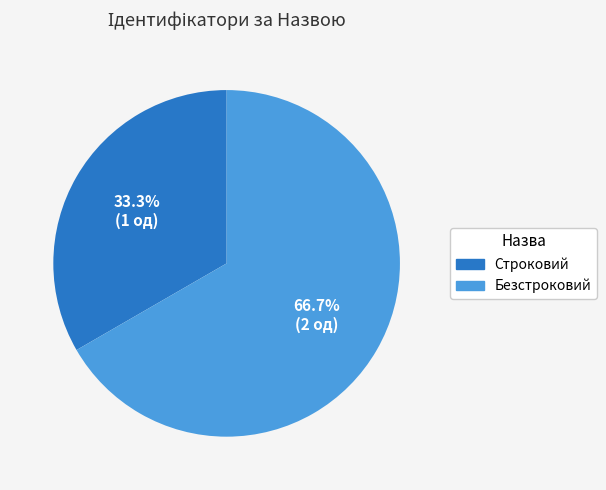

How many slices are in this pie chart?

2